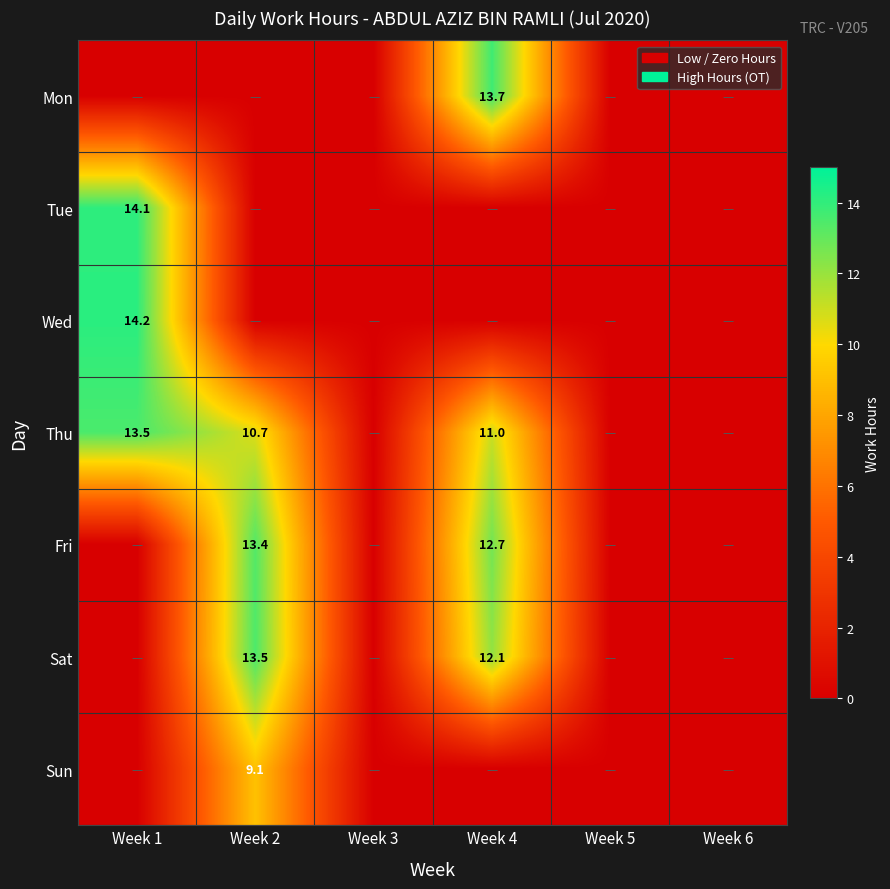

The value of Thu at Week 4 is 11.0. True or false?

True